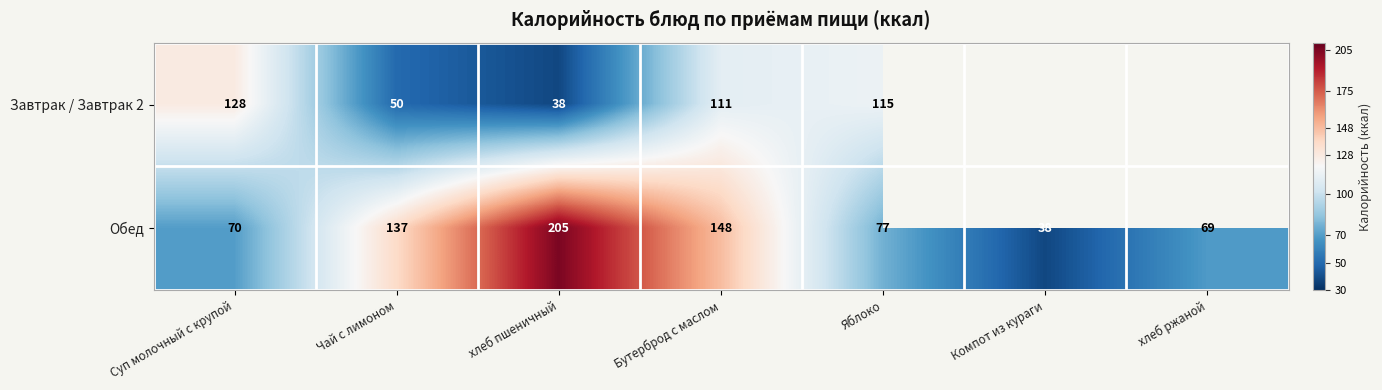

At how many categories does at least one series exceed 148?

1